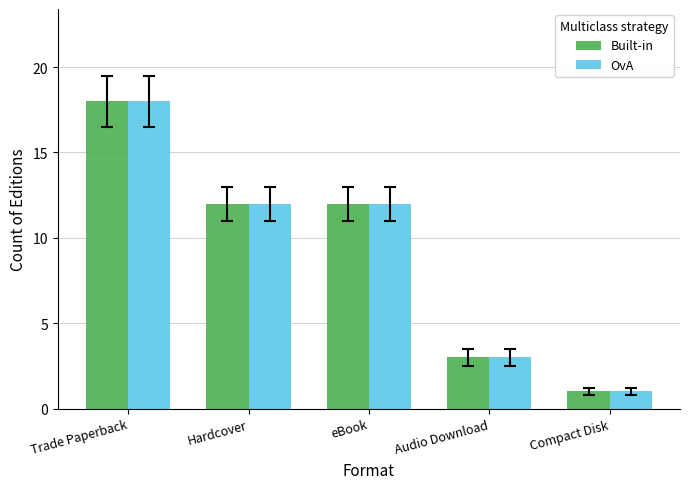

What is the label of the 2nd bar from the right?

Audio Download